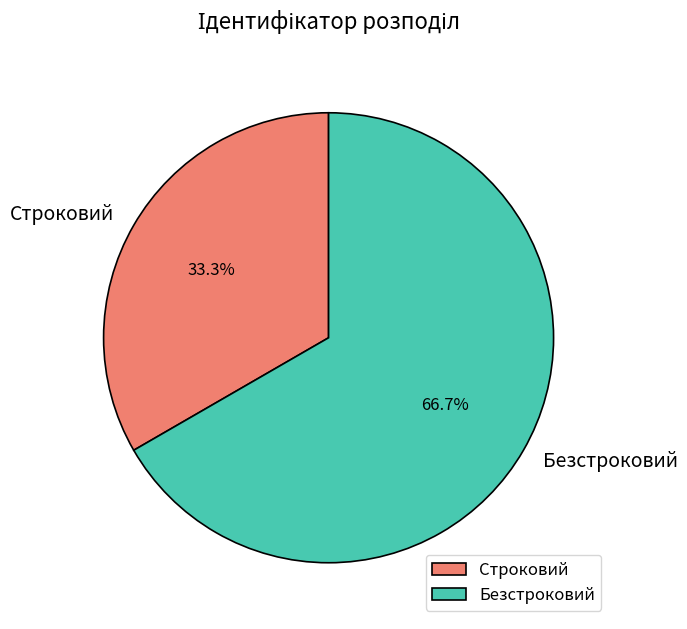

To the nearest percent, what portion does Строковий represent?

33%